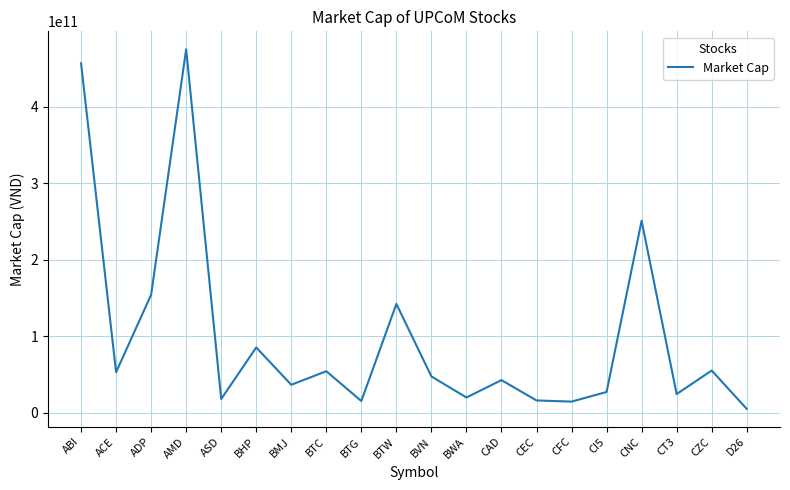

At which label is the value closest to 240075000000?

CNC